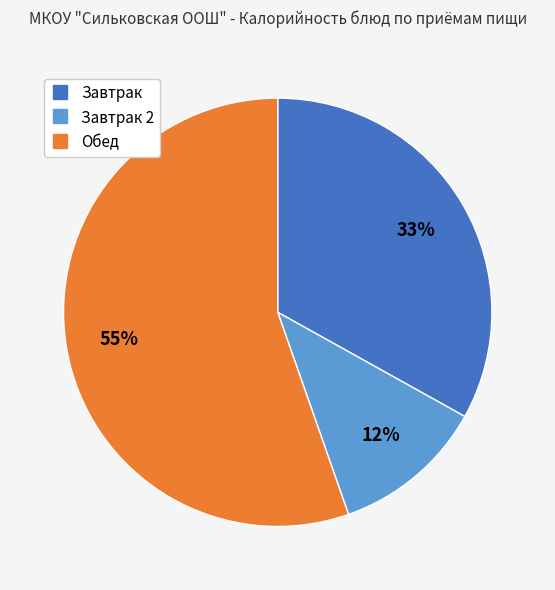

Does any single category account for the majority?

Yes